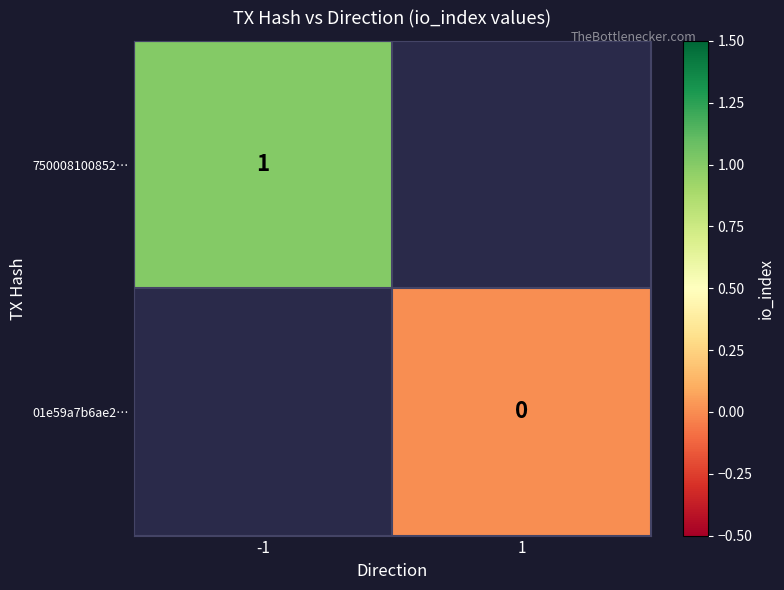

True or false: 750008100852… has a value of 1 at -1.

True